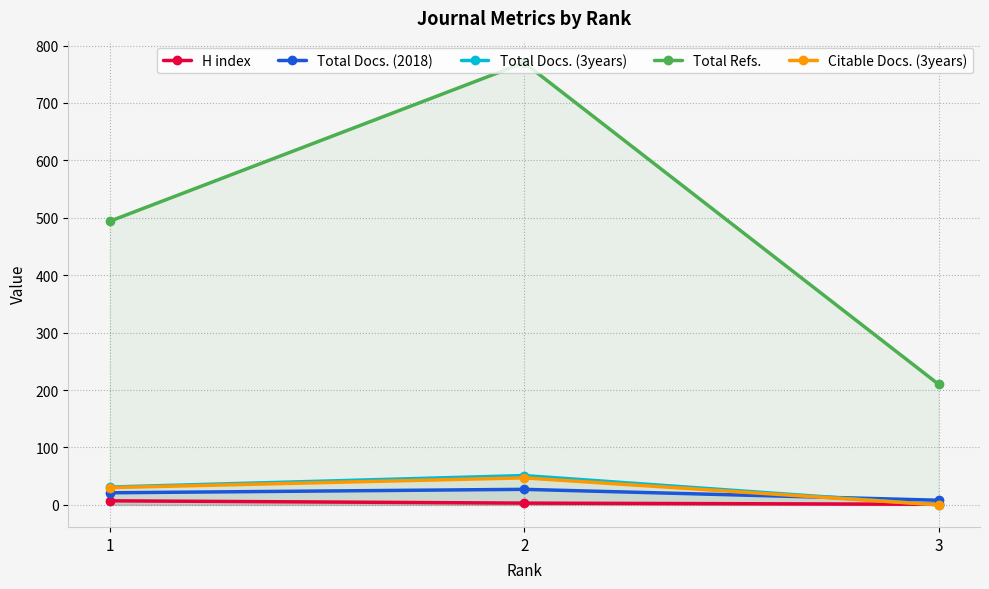

How many series are shown in this chart?

5